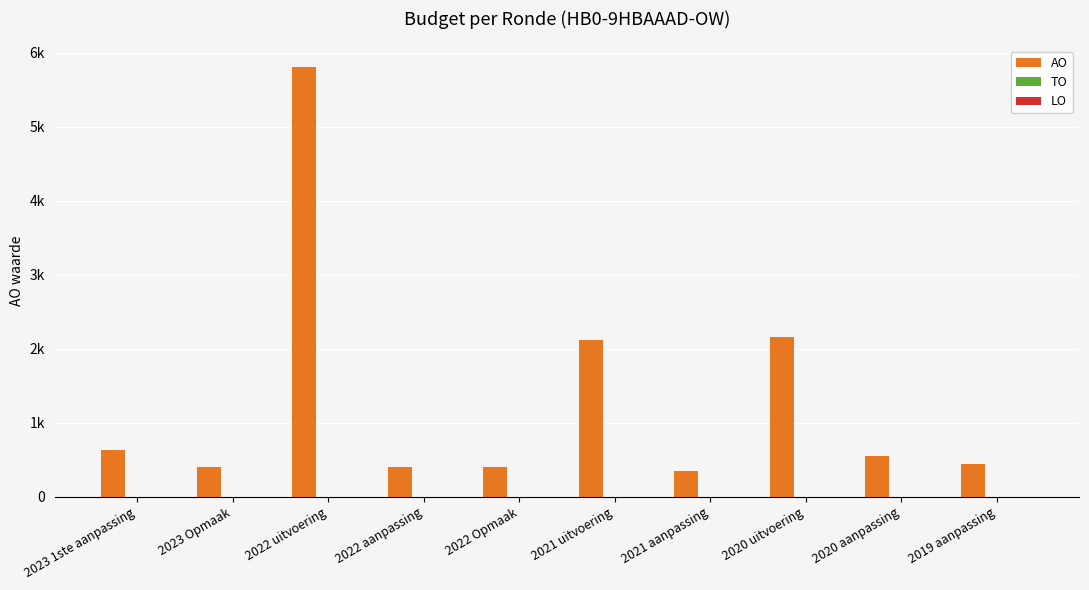

What is the label of the 10th bar from the left?

2019 aanpassing